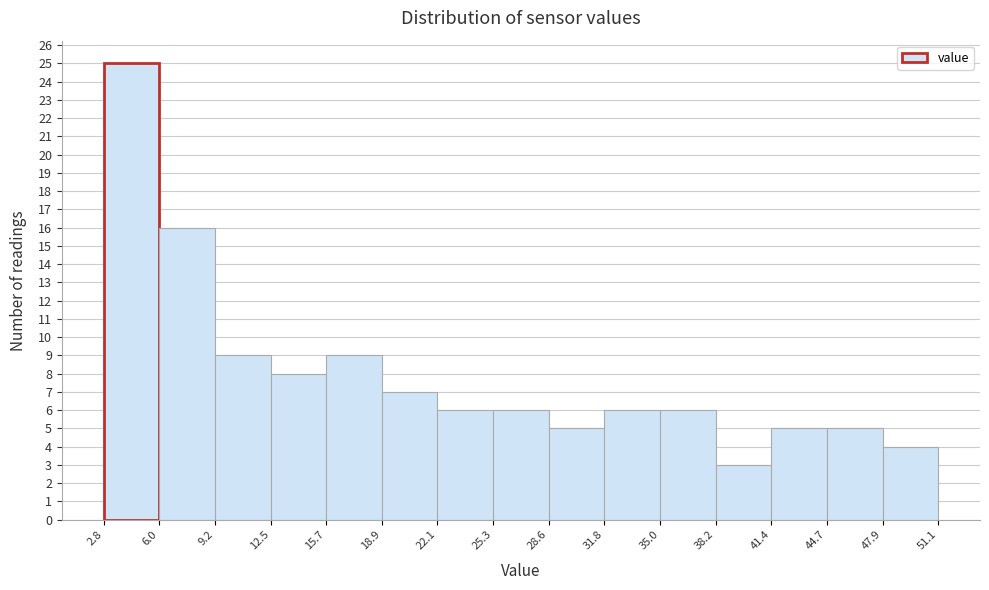

Reading left to right, list every bar in this chart as the range it spans on the x-axis followed by its height. The values are not printed on the chart, so give them approximately, as read against the axis.

2.8 to 6.0: 25
6.0 to 9.2: 16
9.2 to 12.5: 9
12.5 to 15.7: 8
15.7 to 18.9: 9
18.9 to 22.1: 7
22.1 to 25.3: 6
25.3 to 28.6: 6
28.6 to 31.8: 5
31.8 to 35.0: 6
35.0 to 38.2: 6
38.2 to 41.4: 3
41.4 to 44.7: 5
44.7 to 47.9: 5
47.9 to 51.1: 4